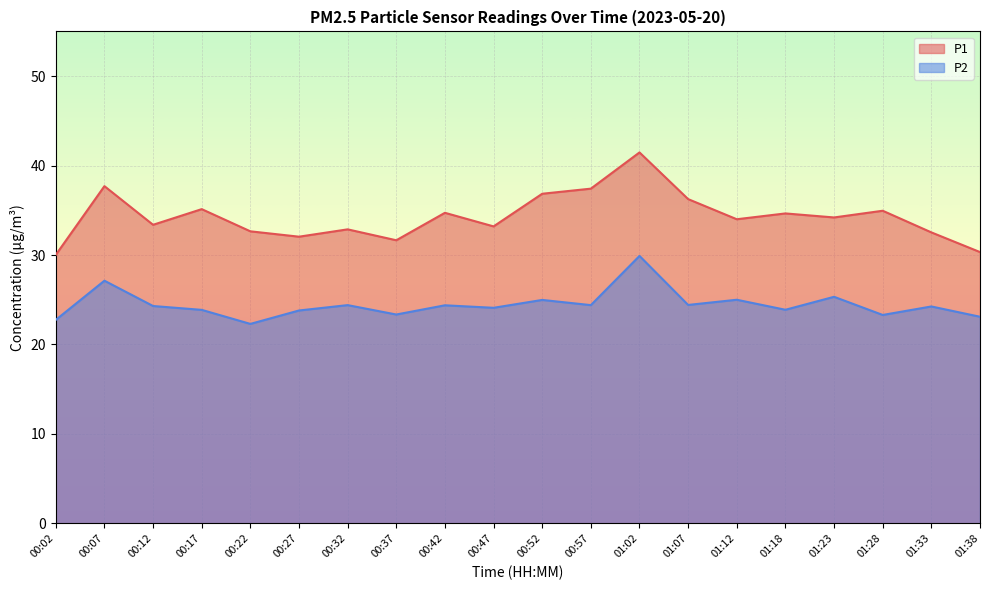

What is the value of the P1 point at the 13th from the left?

41.5